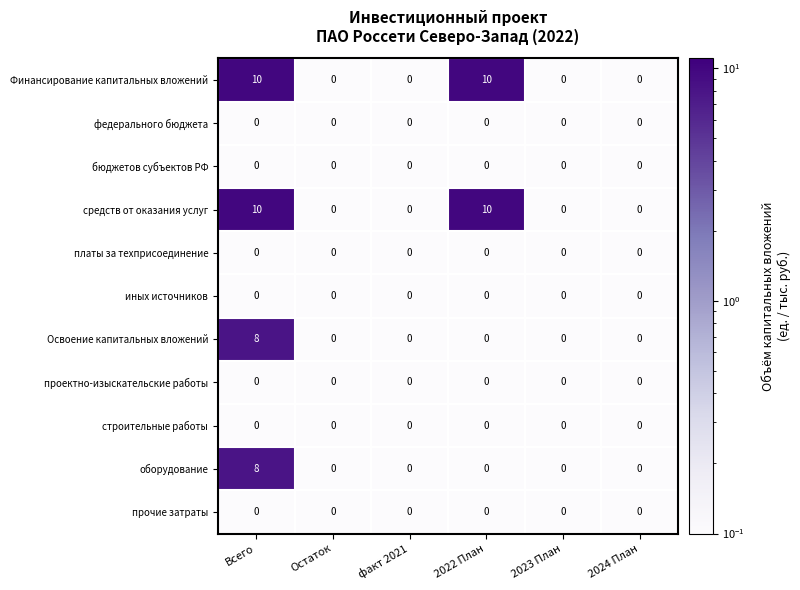

True or false: прочие затраты has a value of 0 at Всего.

True